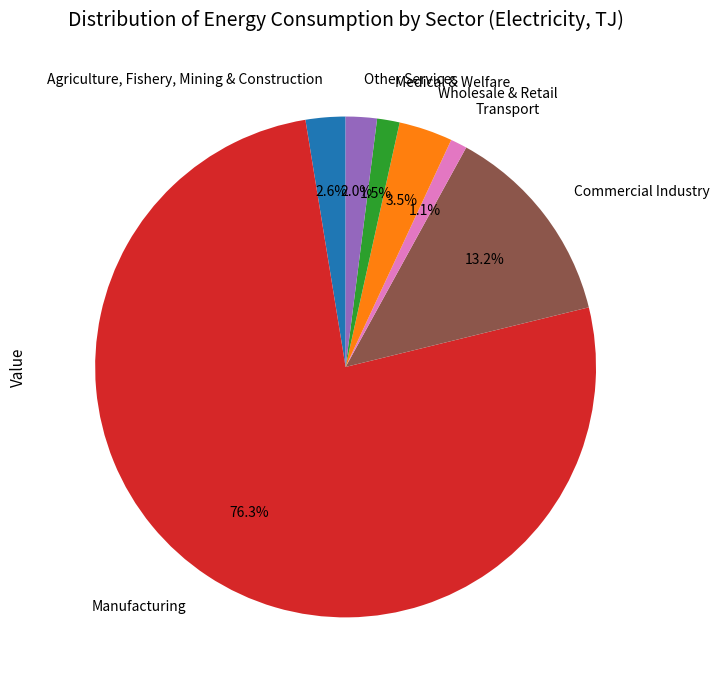

To the nearest percent, what portion does Other Services represent?

2%